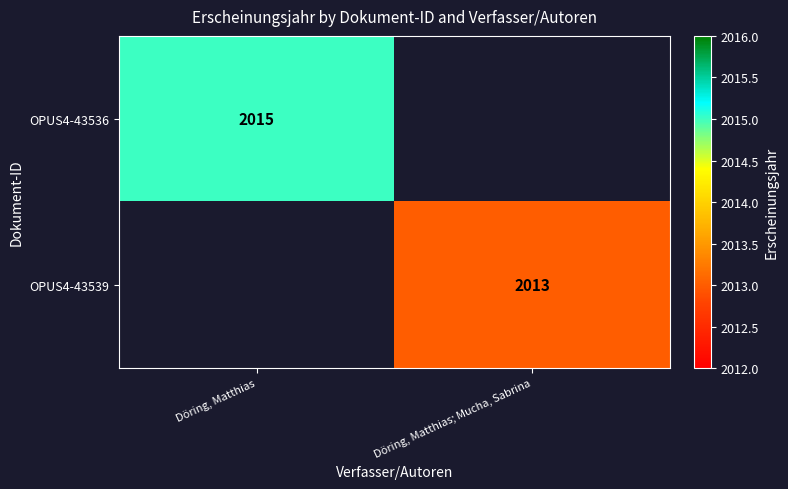

The OPUS4-43536 series shows 2015 at Döring, Matthias. True or false?

True